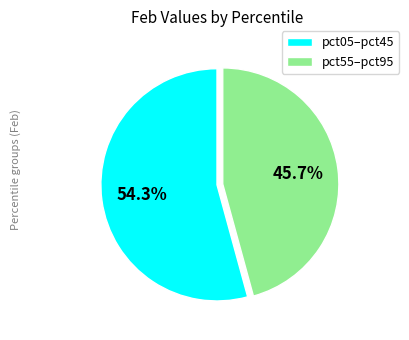

Does pct05–pct45 represent more than half of the total?

Yes